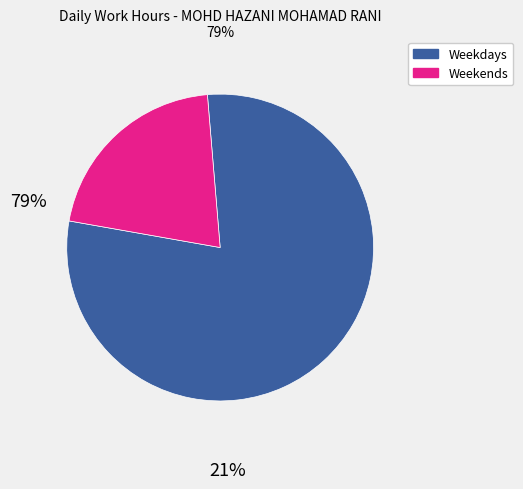

Is there any slice that represents more than half of the pie?

Yes